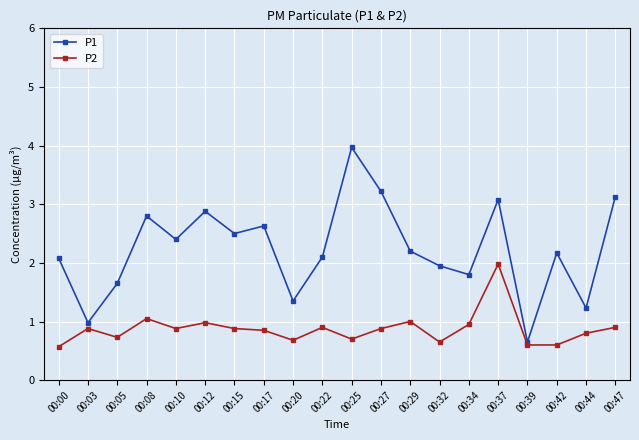

At which label does P1 reach its minimum?

00:39